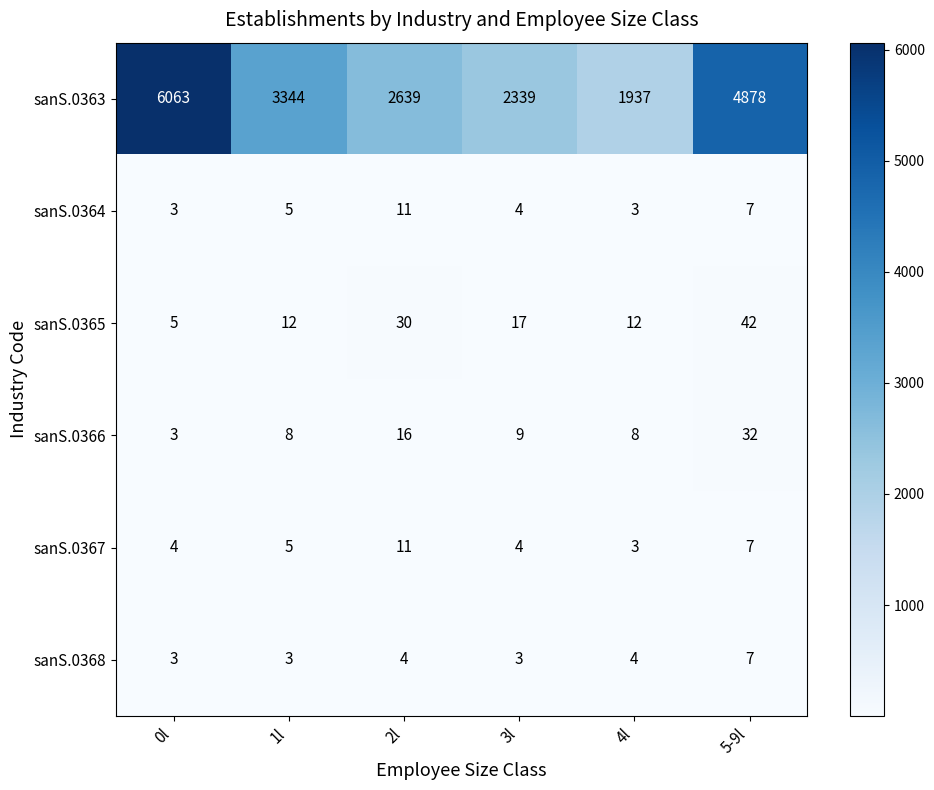

How many data points does each series have?

6